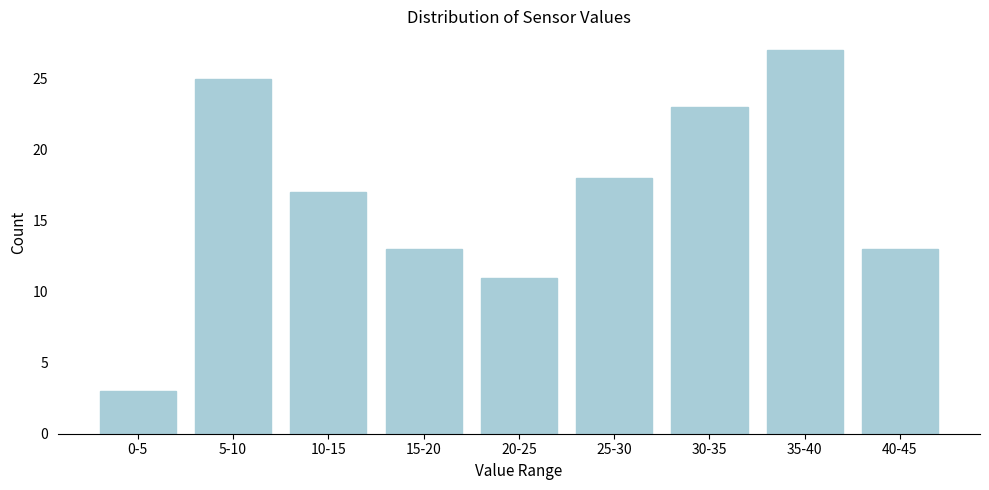

Reading right to left, transcribe all the data shown in this chart.

13	27	23	18	11	13	17	25	3